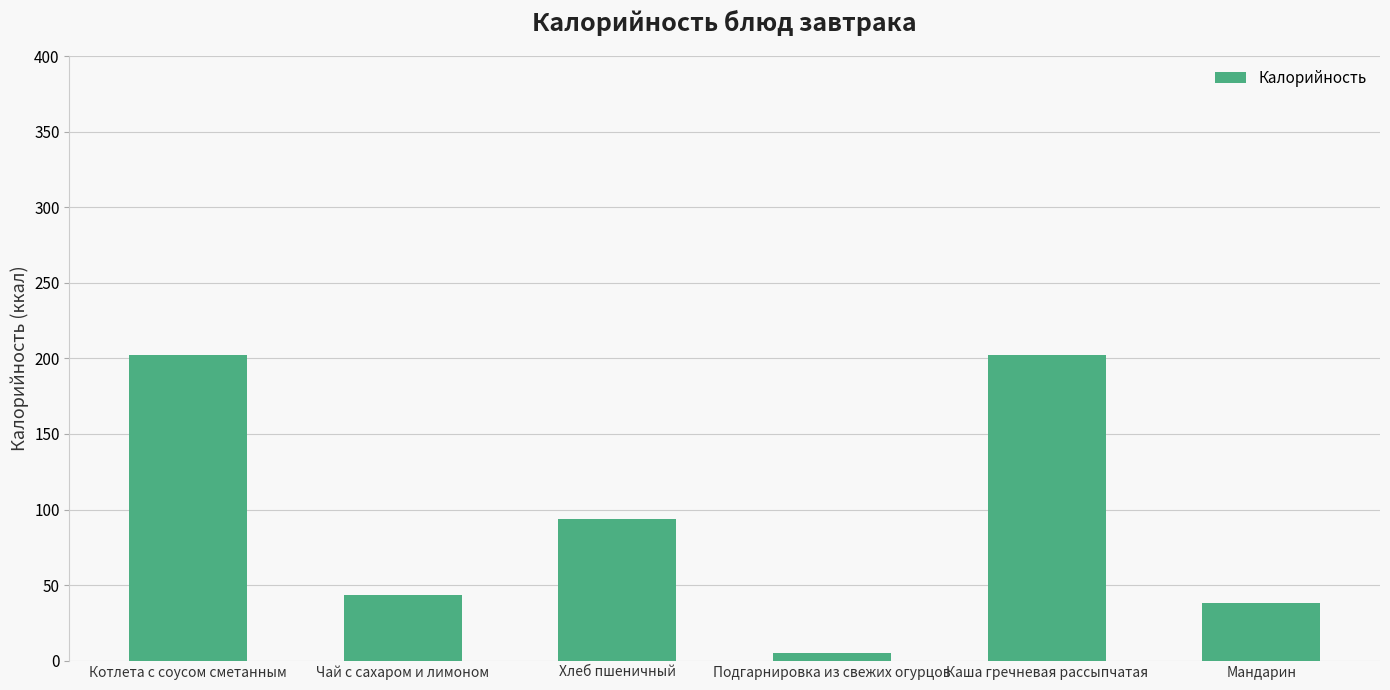

What is the value of the 6th bar from the left?

38.0